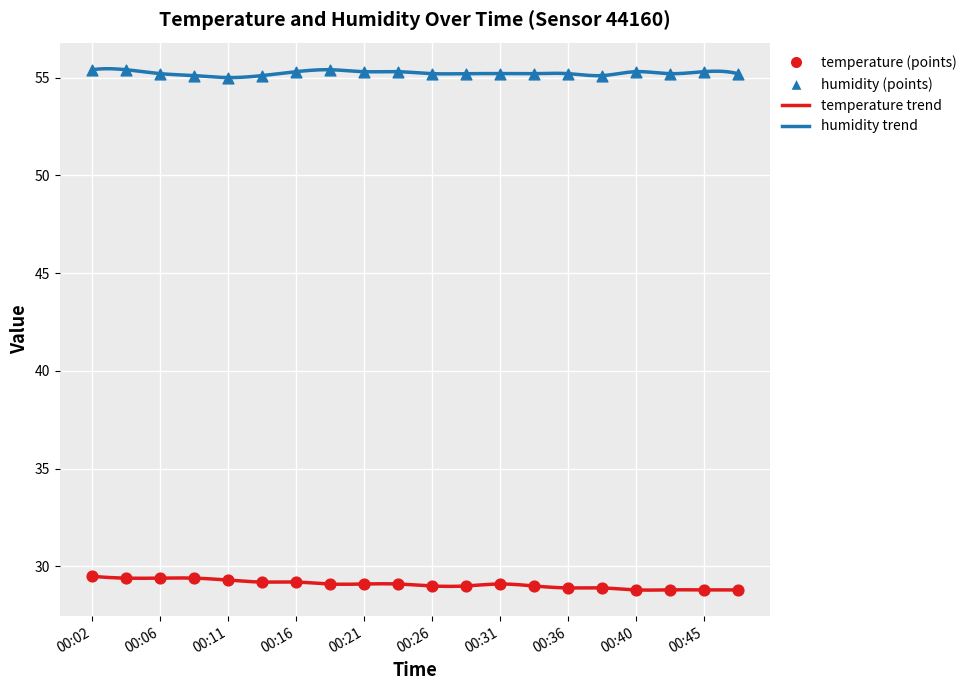

Which series has the widest spread of Y values?

temperature